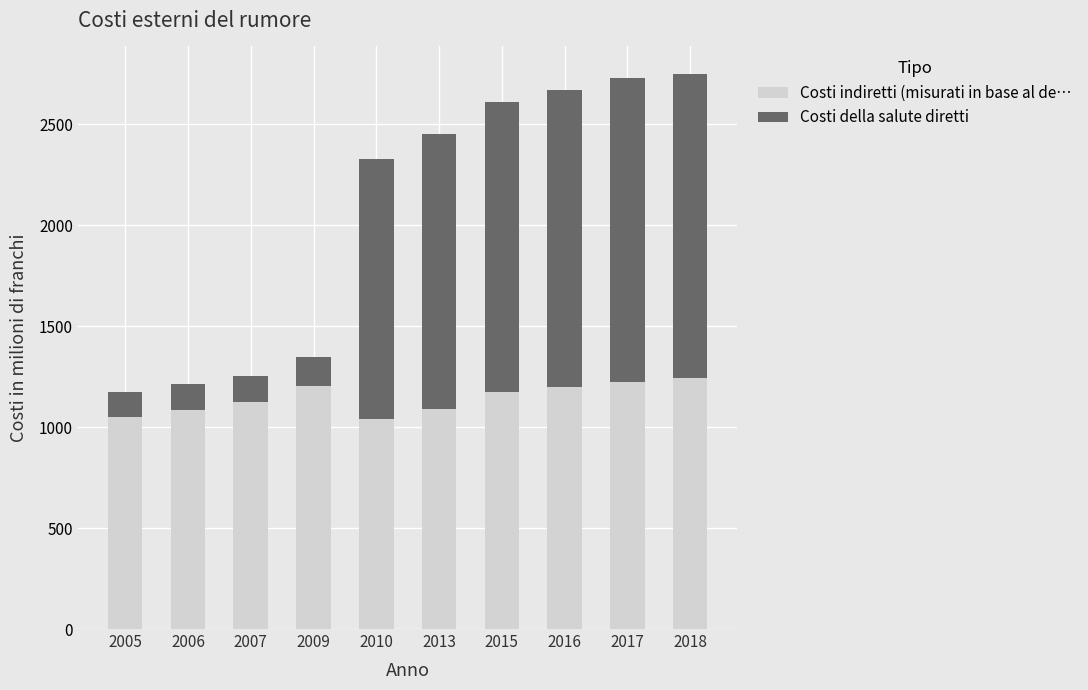

What is the total value across all series at 2010?

2326